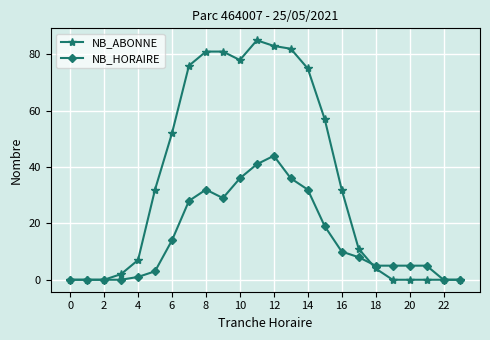

What is the maximum value shown in the chart?

85